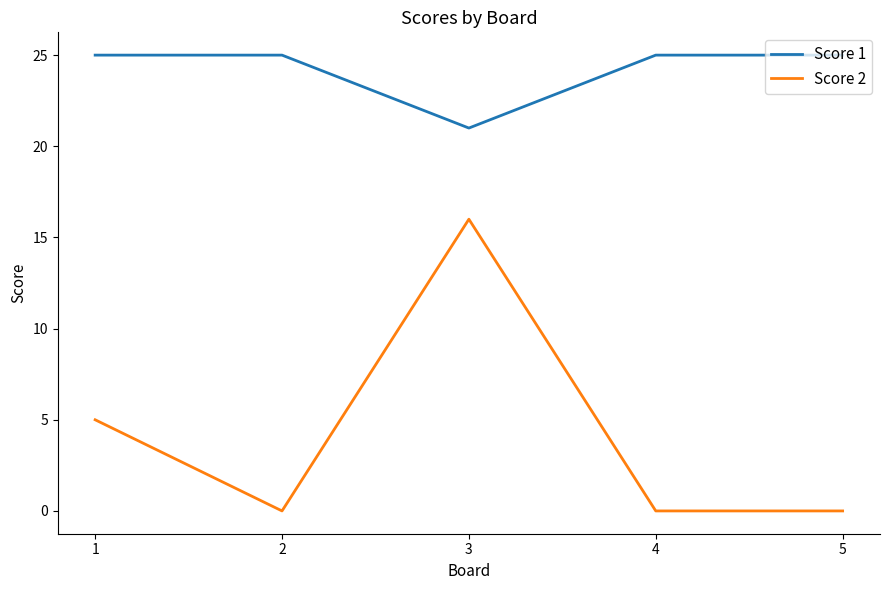

Which series changed the most between 1 and 4?

Score 2